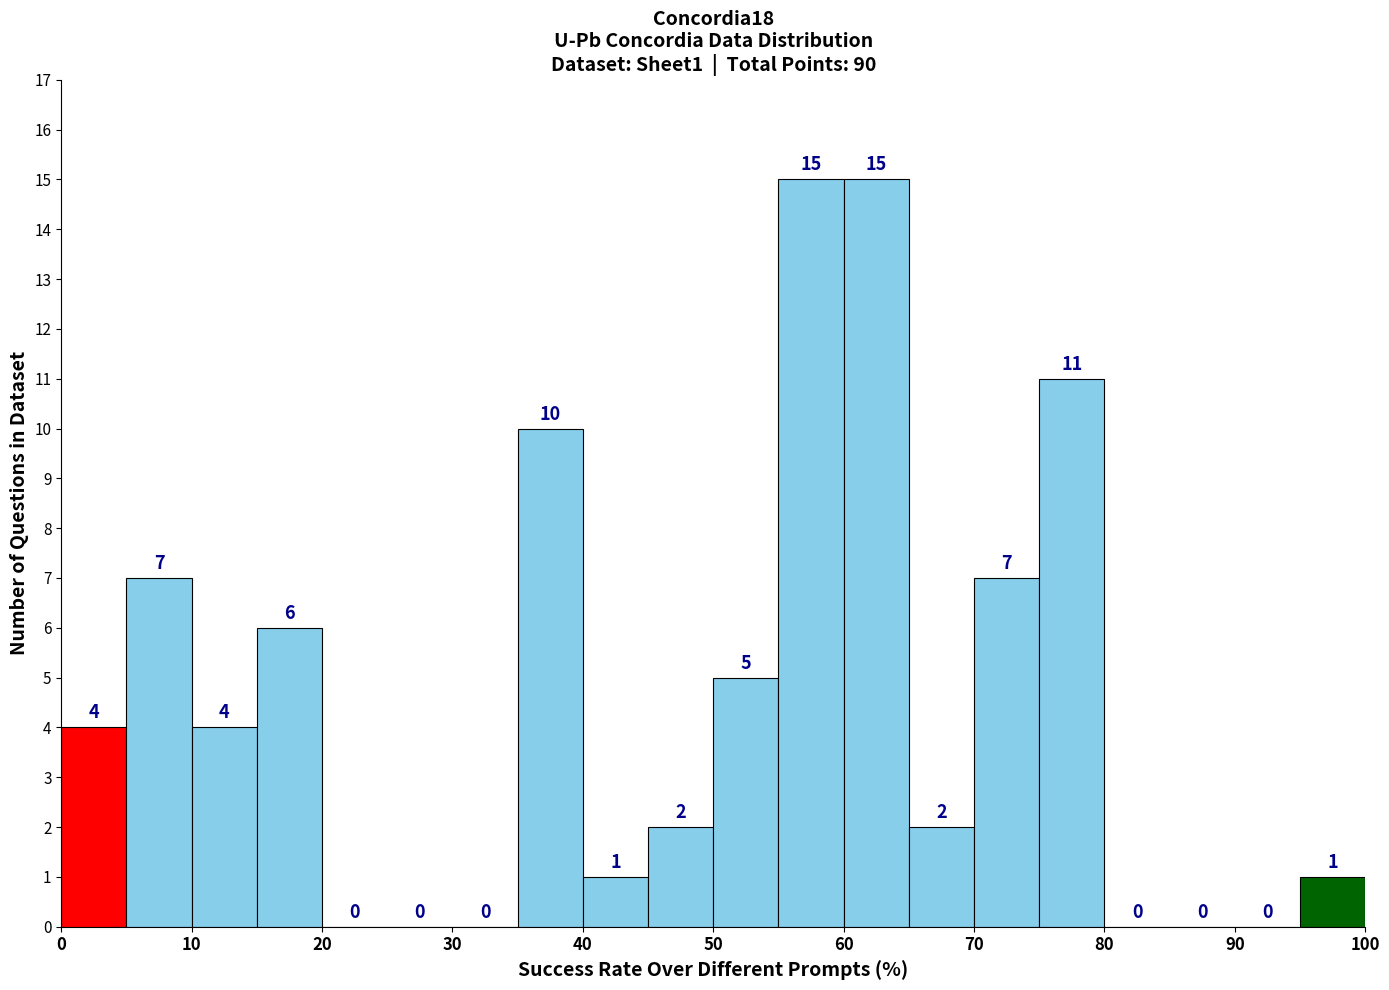

Reading left to right, transcribe this chart: for each bar, give the range it covers on the x-axis and its height.

0 to 5: 4
5 to 10: 7
10 to 15: 4
15 to 20: 6
20 to 25: 0
25 to 30: 0
30 to 35: 0
35 to 40: 10
40 to 45: 1
45 to 50: 2
50 to 55: 5
55 to 60: 15
60 to 65: 15
65 to 70: 2
70 to 75: 7
75 to 80: 11
80 to 85: 0
85 to 90: 0
90 to 95: 0
95 to 100: 1